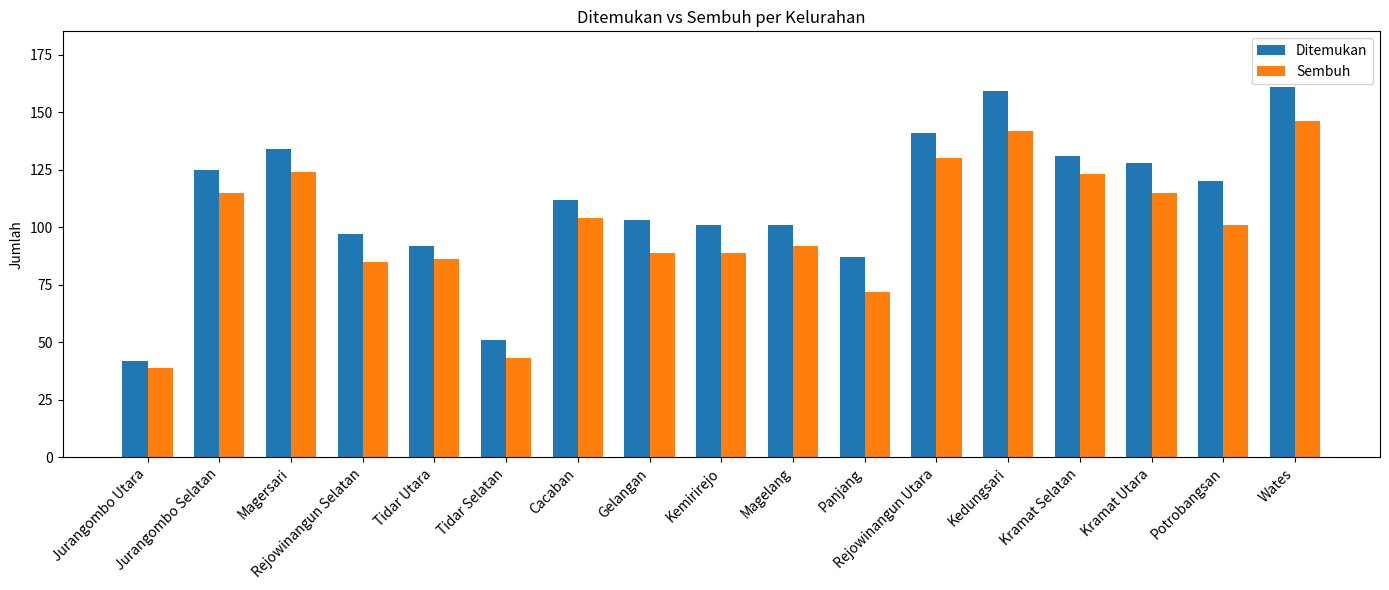

What is the difference between the second highest and second lowest values in the Sembuh series?

99